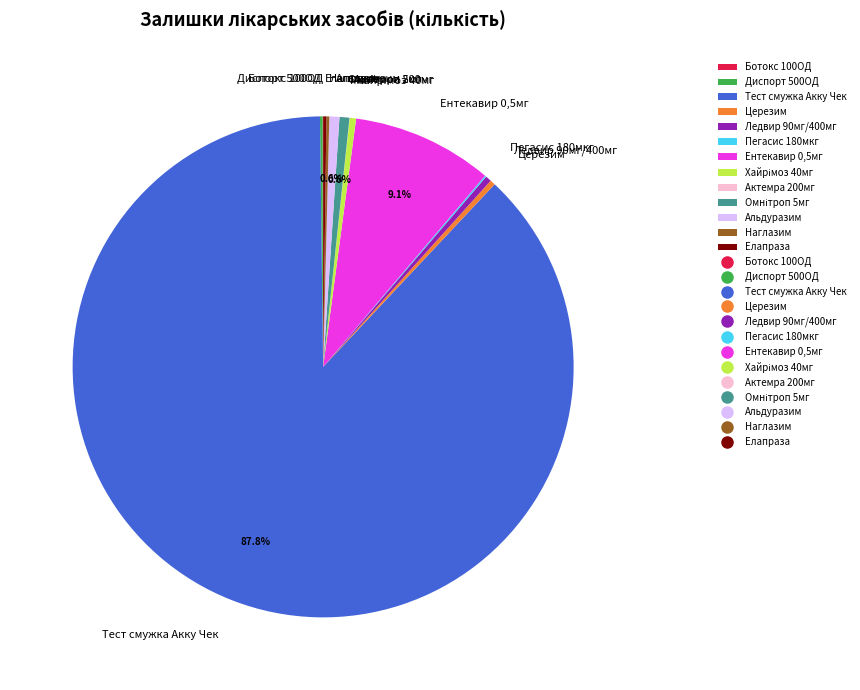

Combined, do Ентекавир 0,5мг and Тест смужка Акку Чек account for over 50%?

Yes